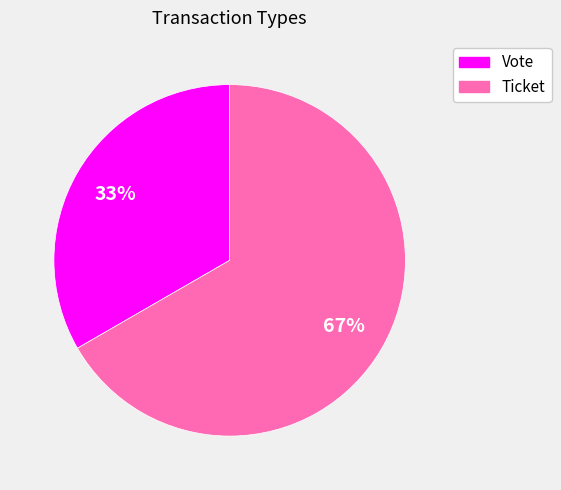

How many slices are in this pie chart?

2